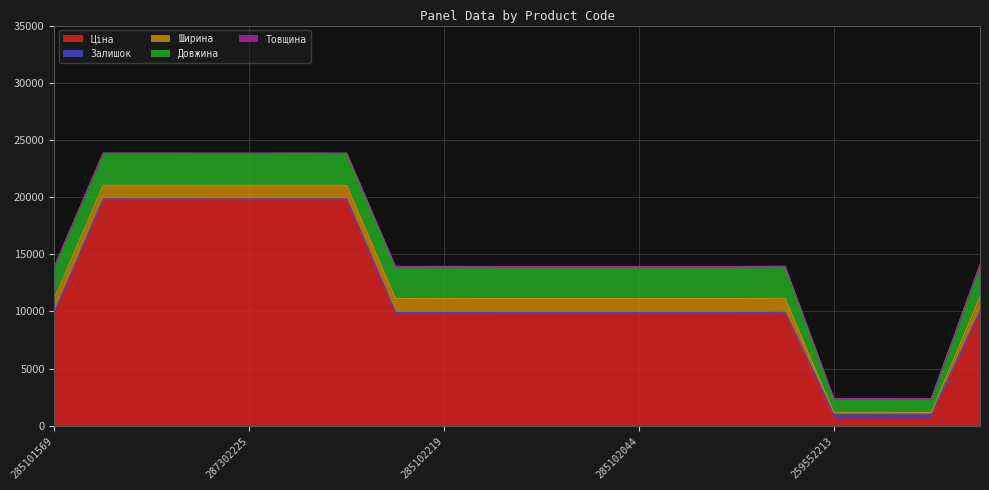

What is the highest value of the Ціна series?

19831.1